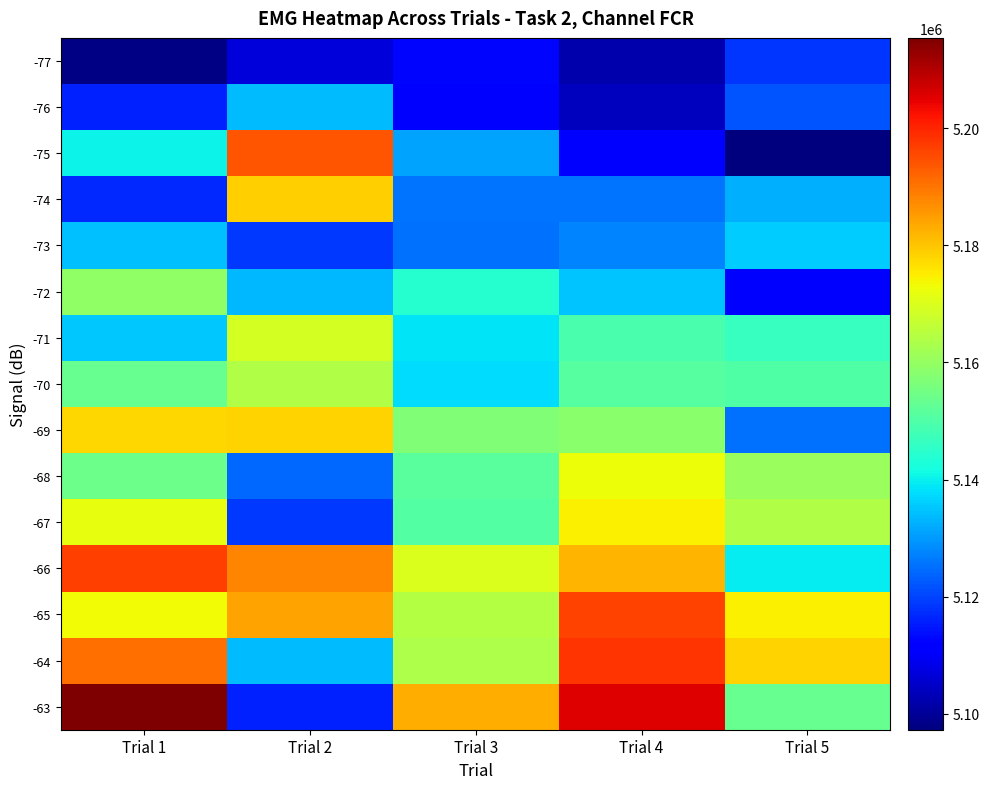

Count the number of data series in this chart.

15